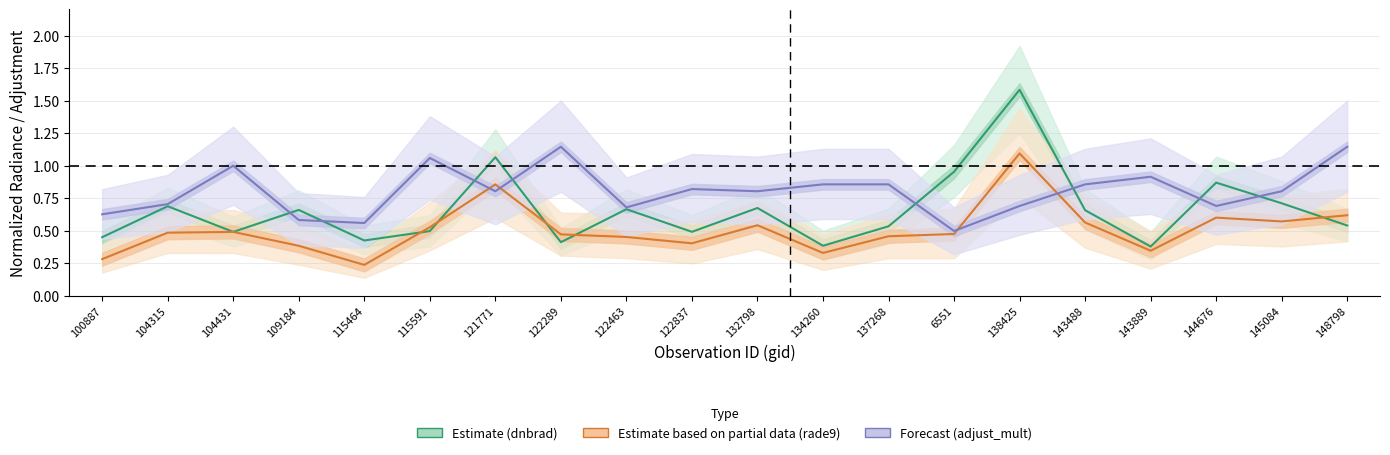

What is the average value of the Forecast (adjust_mult) series?

0.8